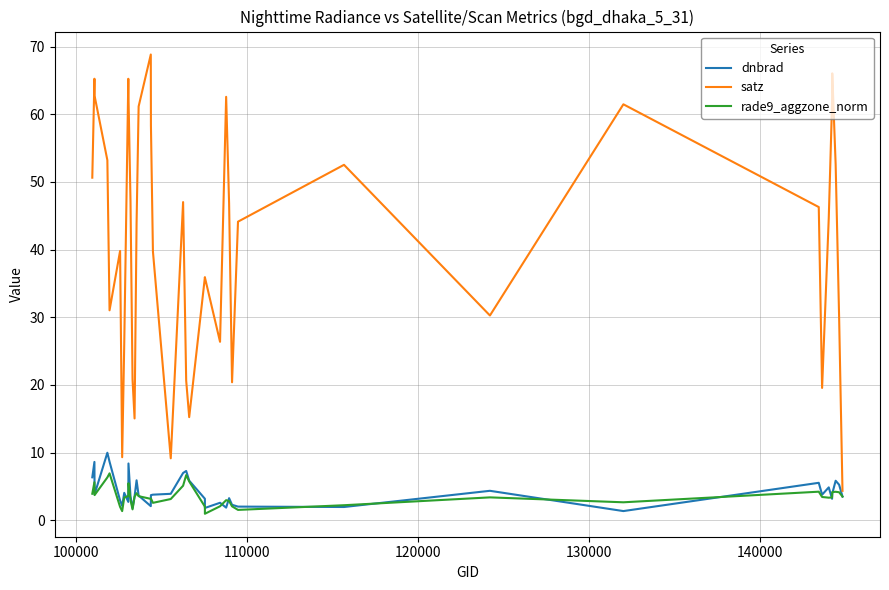

How many data points in dnbrad are above 3?

28